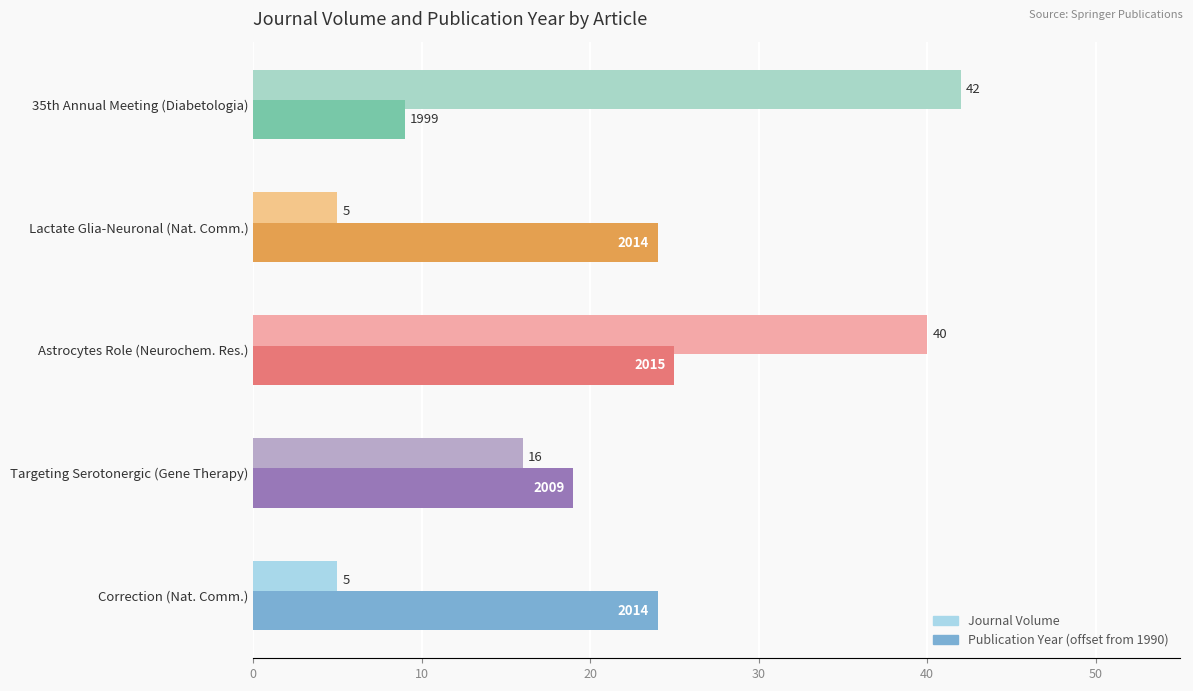

Is it true that Publication Year (offset from 1990) equals 24 at Lactate Glia-Neuronal (Nat. Comm.)?

True